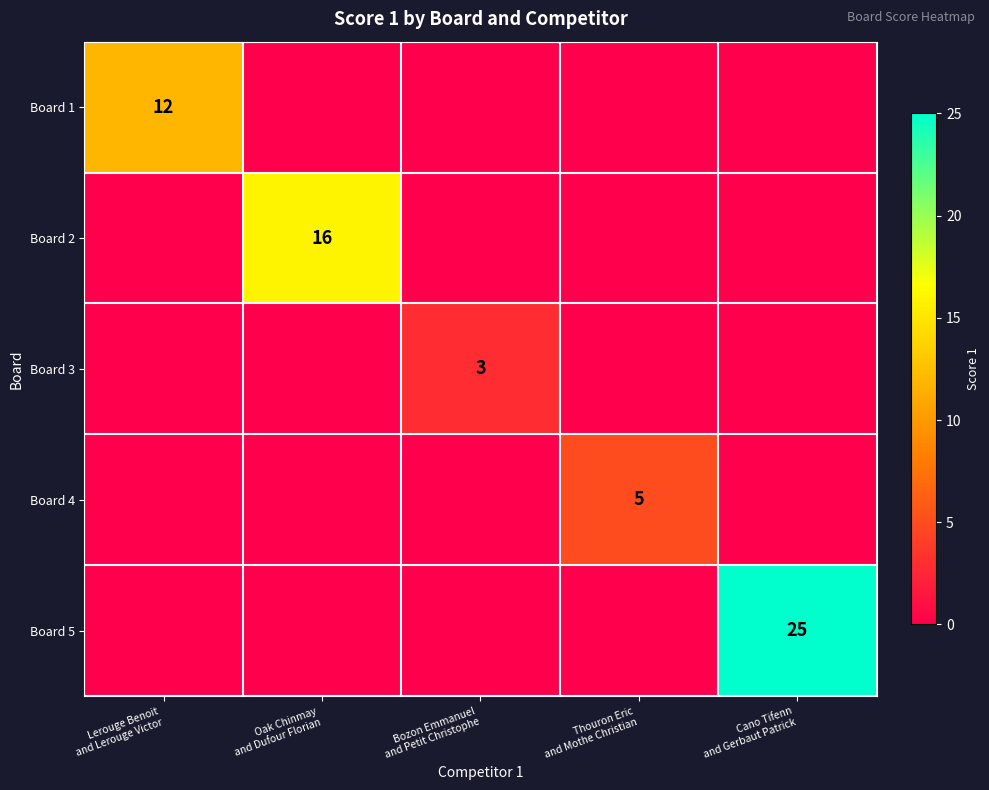

The Board 2 series shows 0 at Cano Tifenn and Gerbaut Patrick. True or false?

True